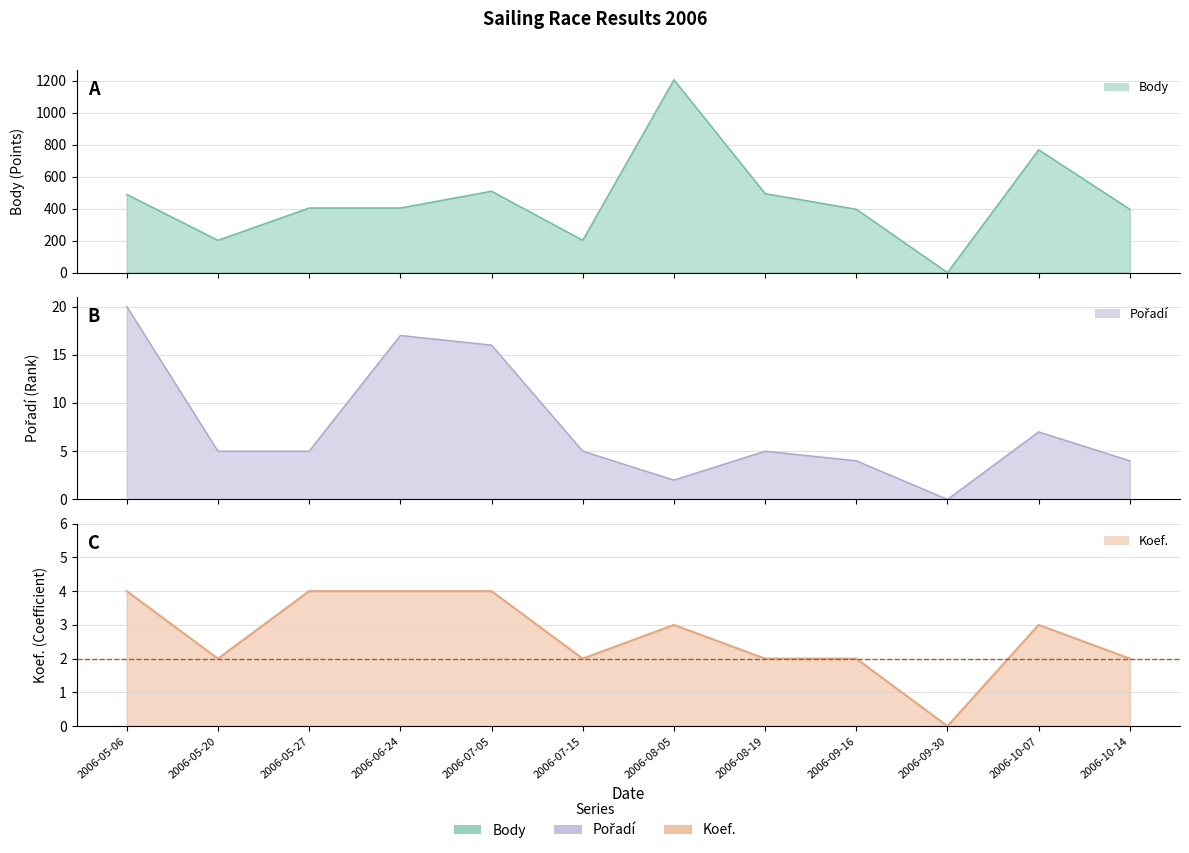

What is the sum of the Koef. values at 2006-06-24 and 2006-05-27?

8